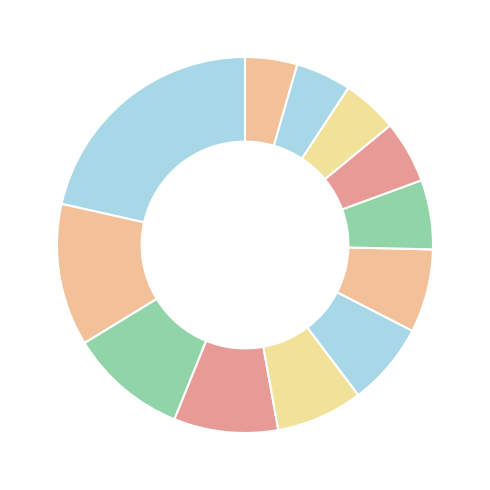

Count the number of slices in the pie.

12